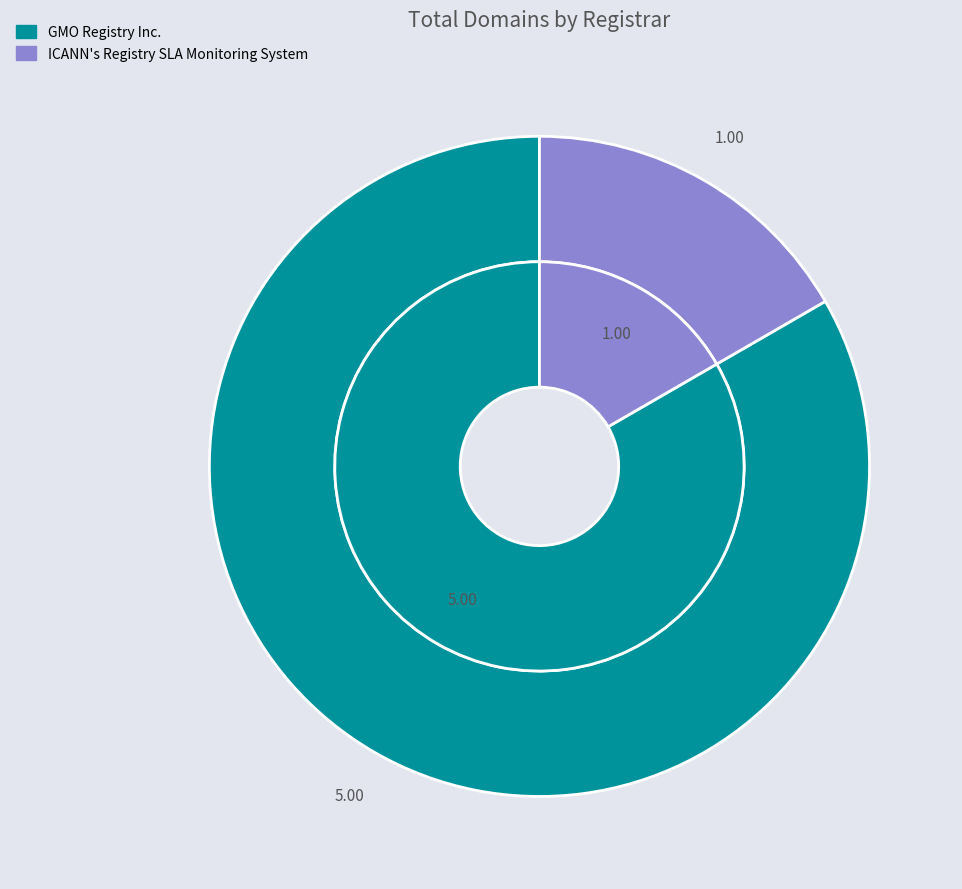

To the nearest percent, what percentage of the pie is GMO Registry Inc.?

83%